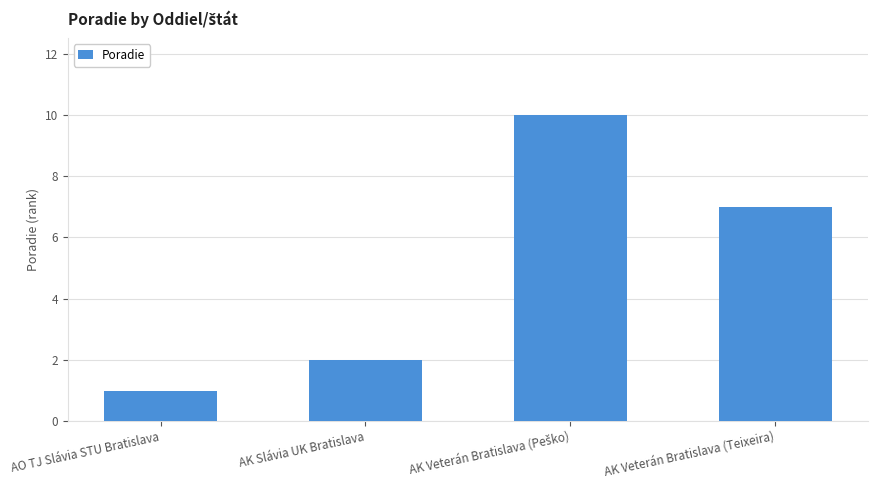

What is the difference between the maximum and minimum values?

9